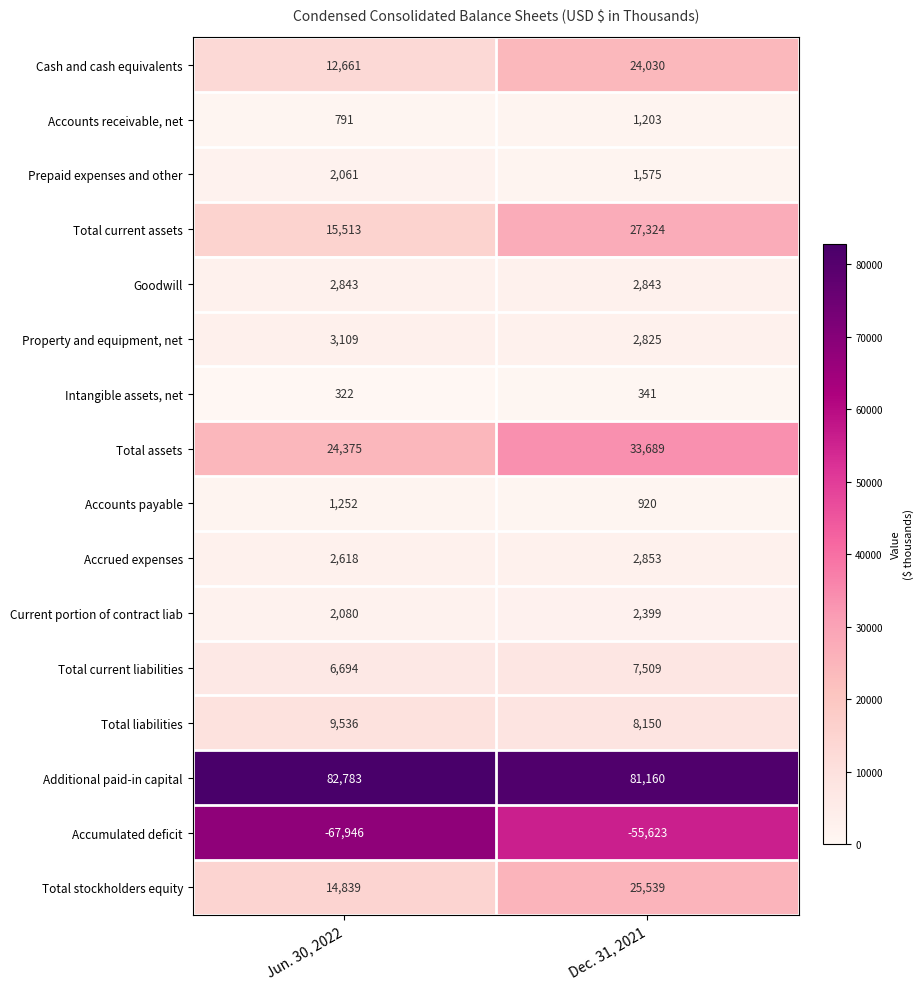

At how many categories does at least one series exceed 28541?

2